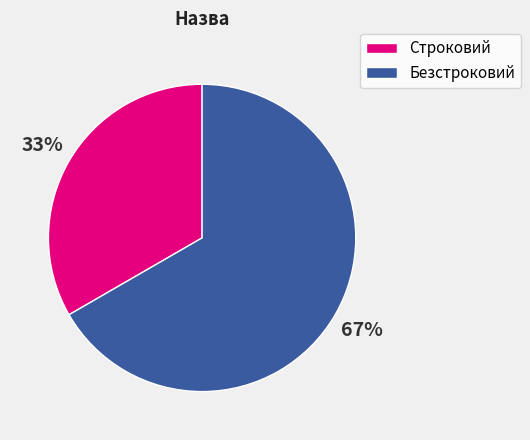

To the nearest percent, what percentage of the pie is Строковий?

33%